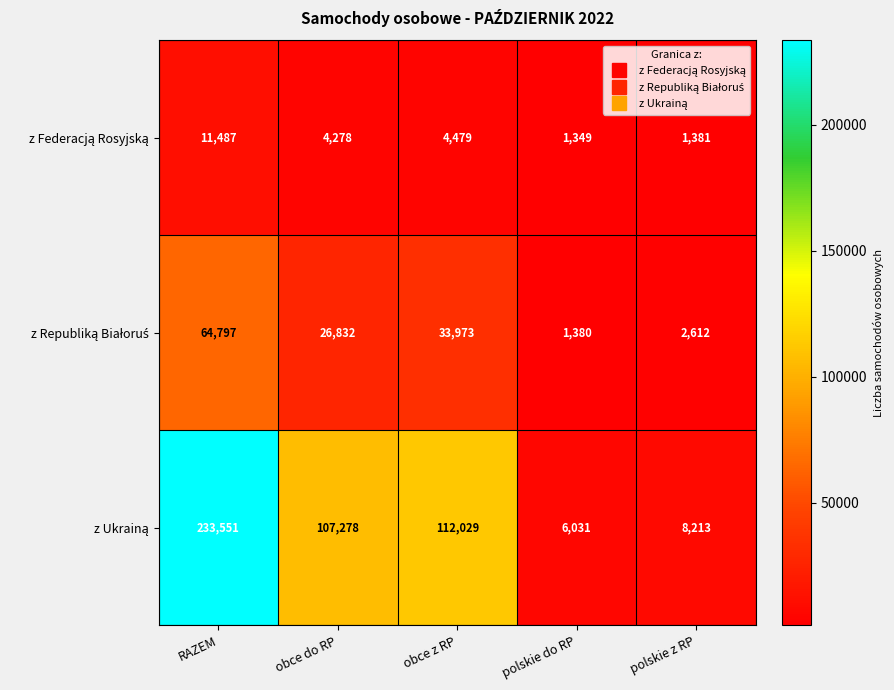

What is the smallest value displayed?

1349